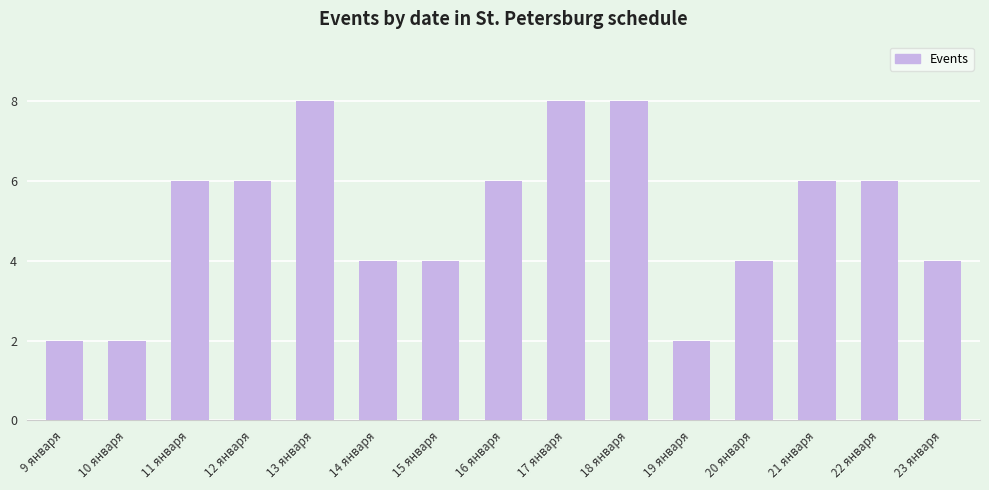

What is the label of the 2nd bar from the right?

22 января